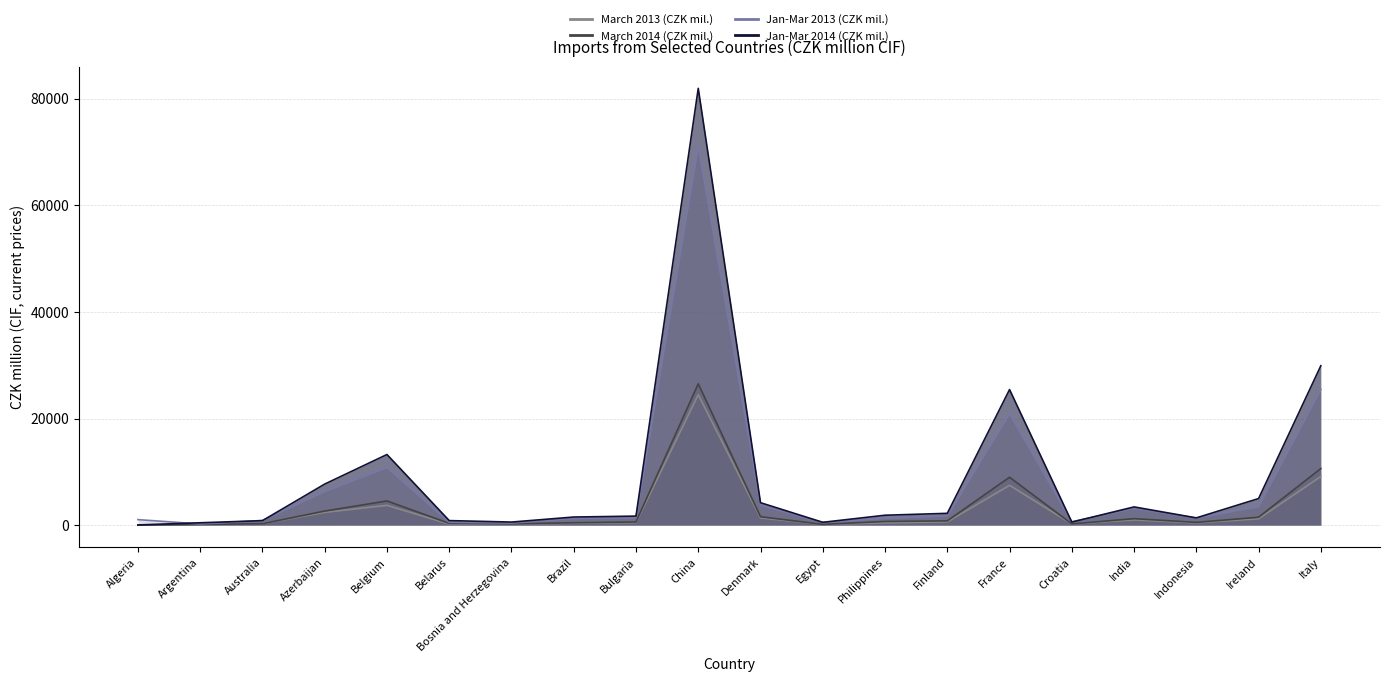

Rank the series by their maximum value, from highest to lowest.

Jan-Mar 2014 (CZK mil.), Jan-Mar 2013 (CZK mil.), March 2014 (CZK mil.), March 2013 (CZK mil.)